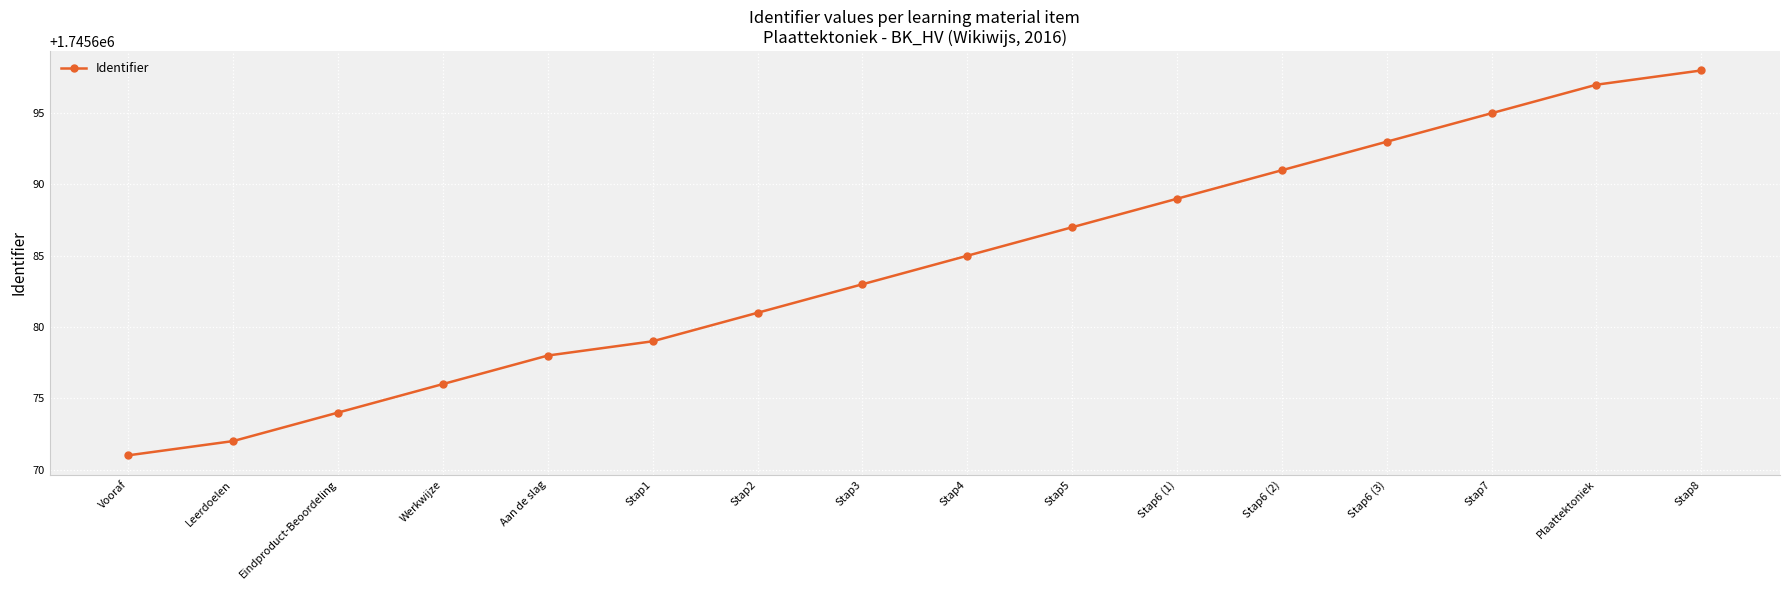

What is the greatest value displayed?

1745698